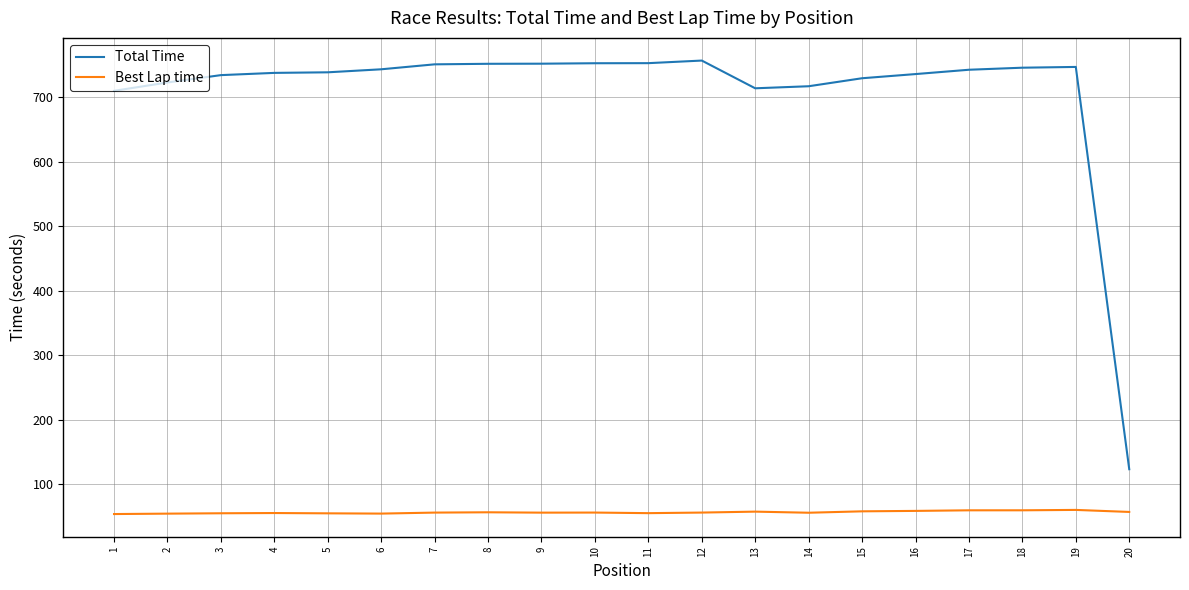

What are all the series names shown in the legend?

Total Time, Best Lap time